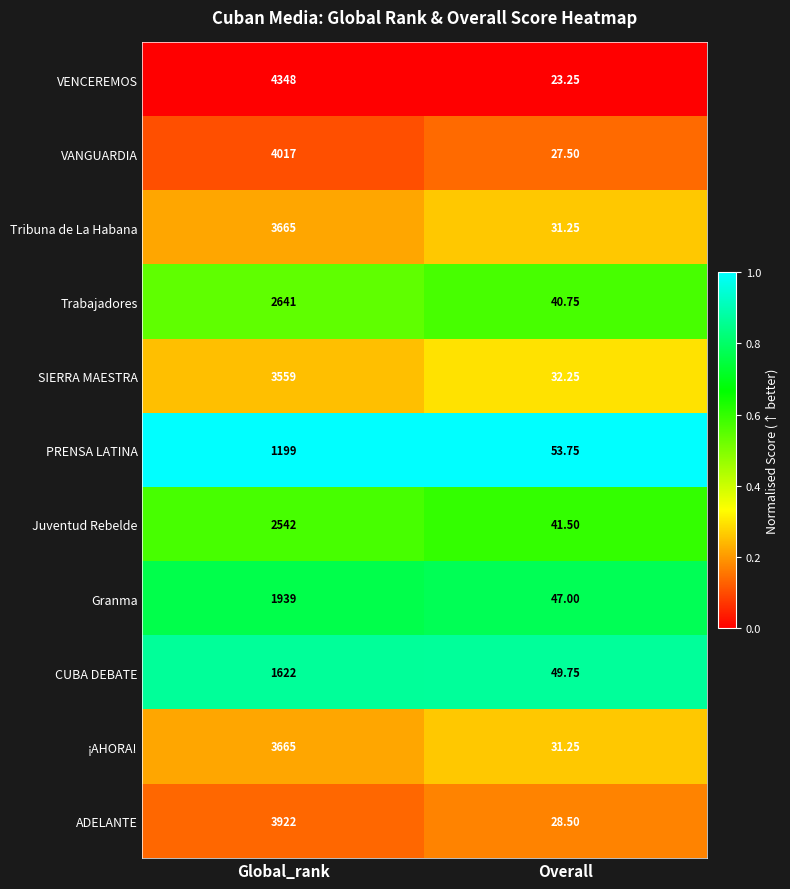

Is the value of SIERRA MAESTRA at Overall greater than the value of VANGUARDIA at Global_rank?

No